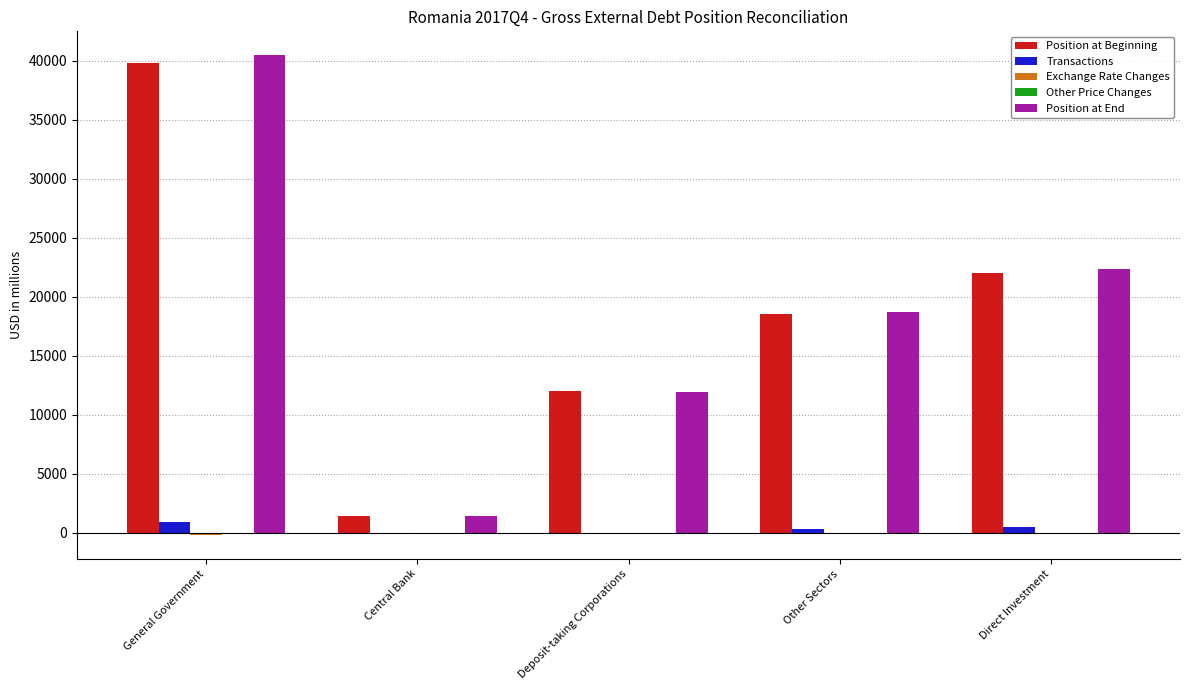

What is the greatest value displayed?

40462